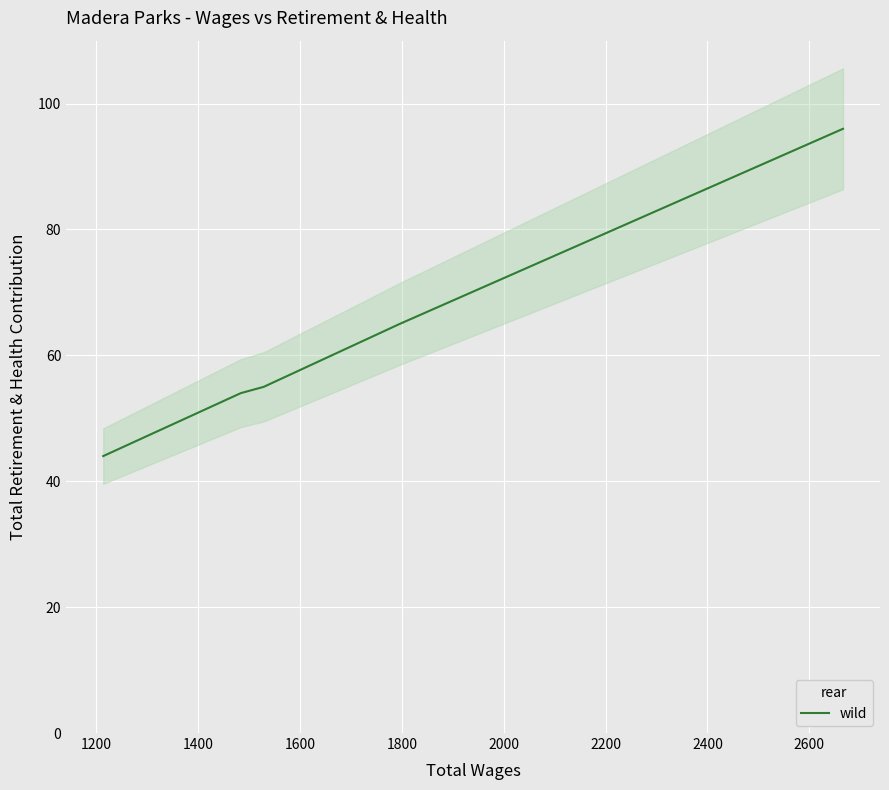

What is the maximum value shown in the chart?

96